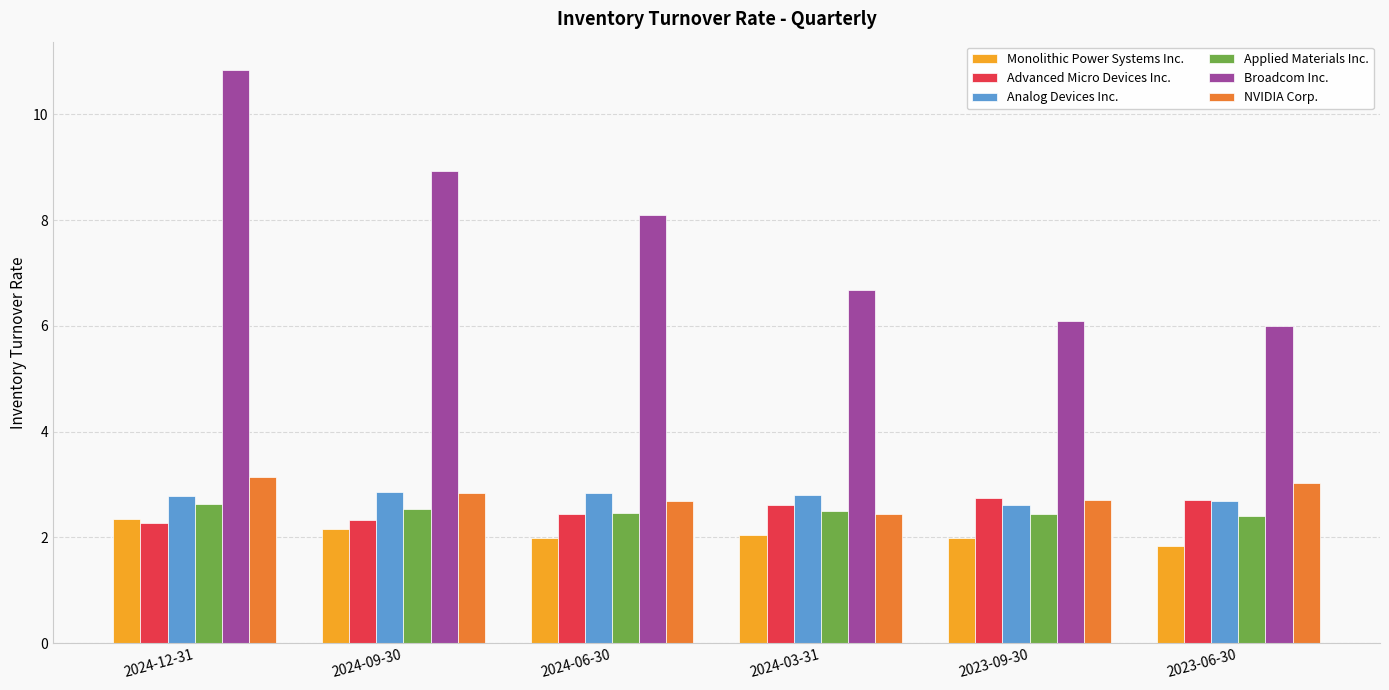

Does the chart contain stacked bars?

No